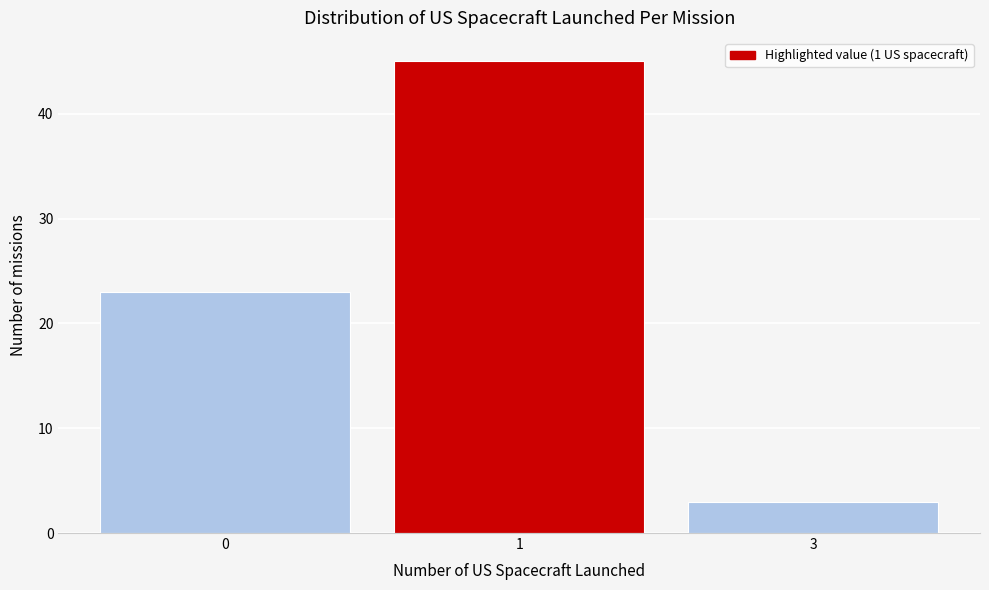

Reading right to left, transcribe all the data shown in this chart.

3	45	23